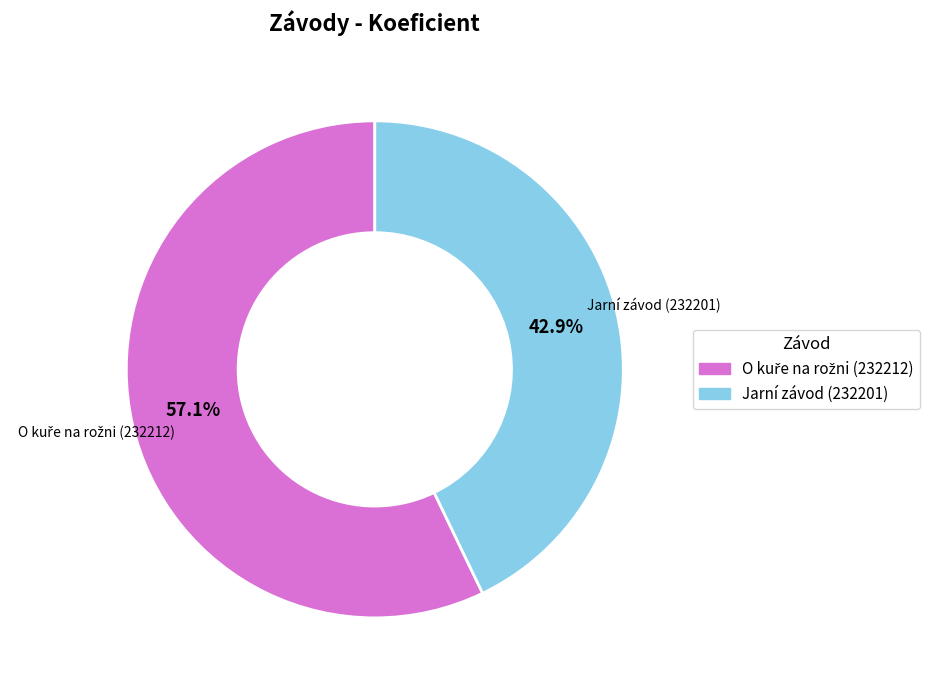

Is there a majority slice in this chart?

Yes